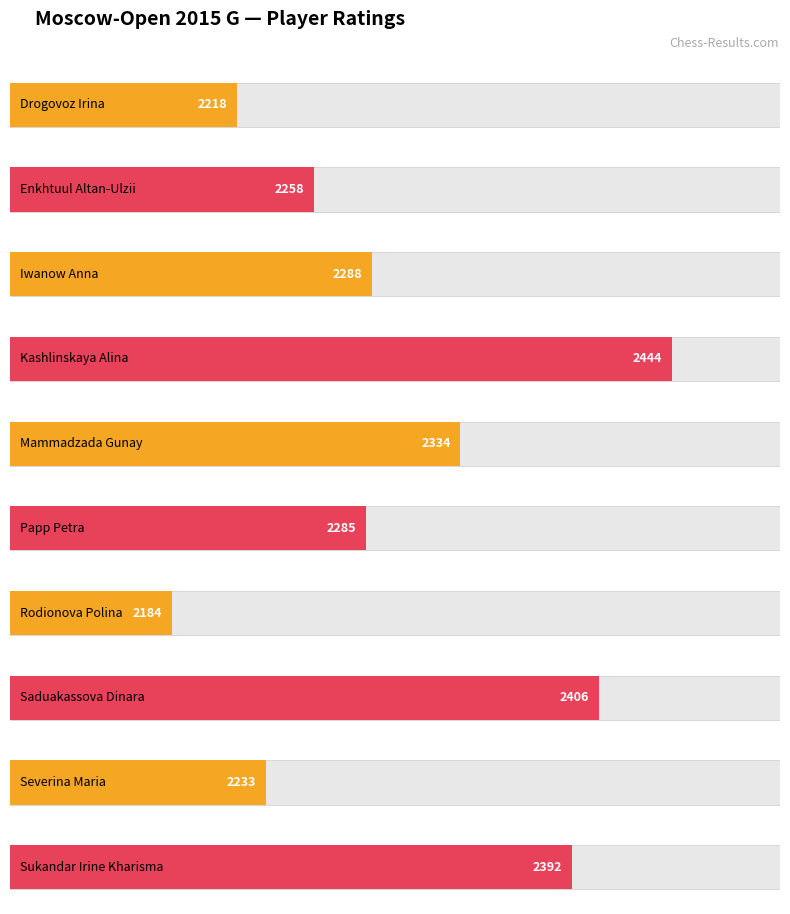

What is the label of the 9th bar from the left?

Severina Maria